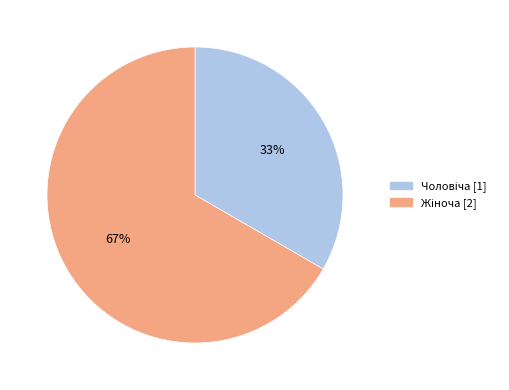

To the nearest percent, what is the average slice percentage?

50%